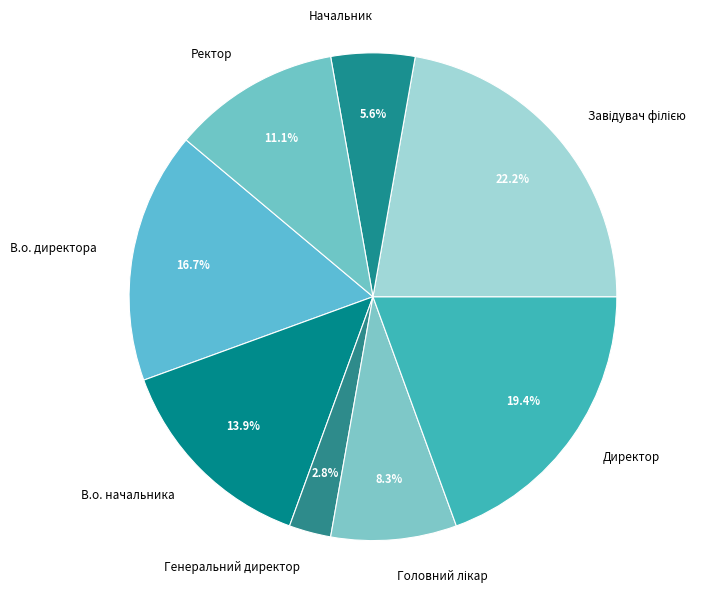

What is the smallest slice in the pie chart?

Генеральний директор